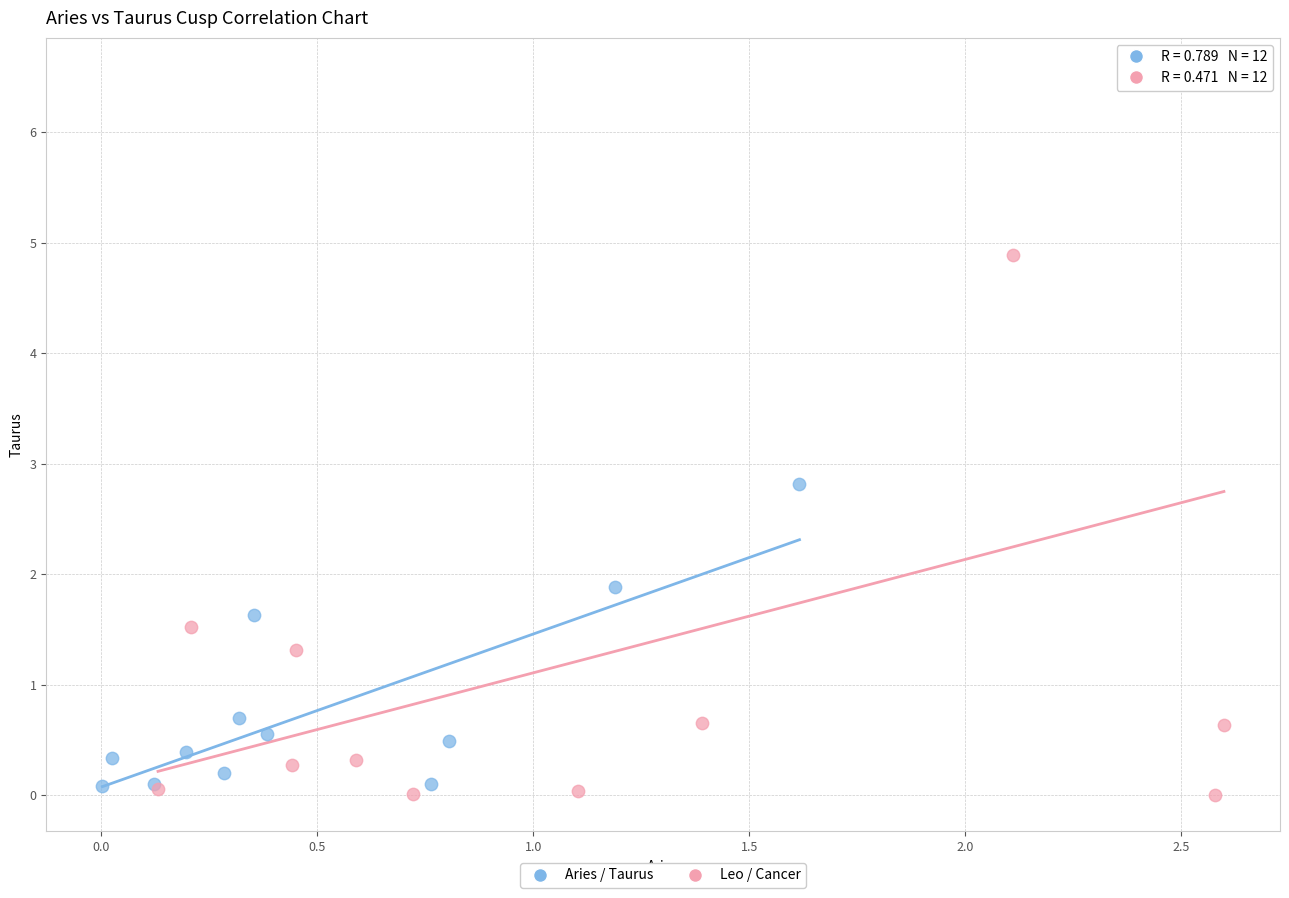

Which series has the widest spread of Y values?

Leo / Cancer